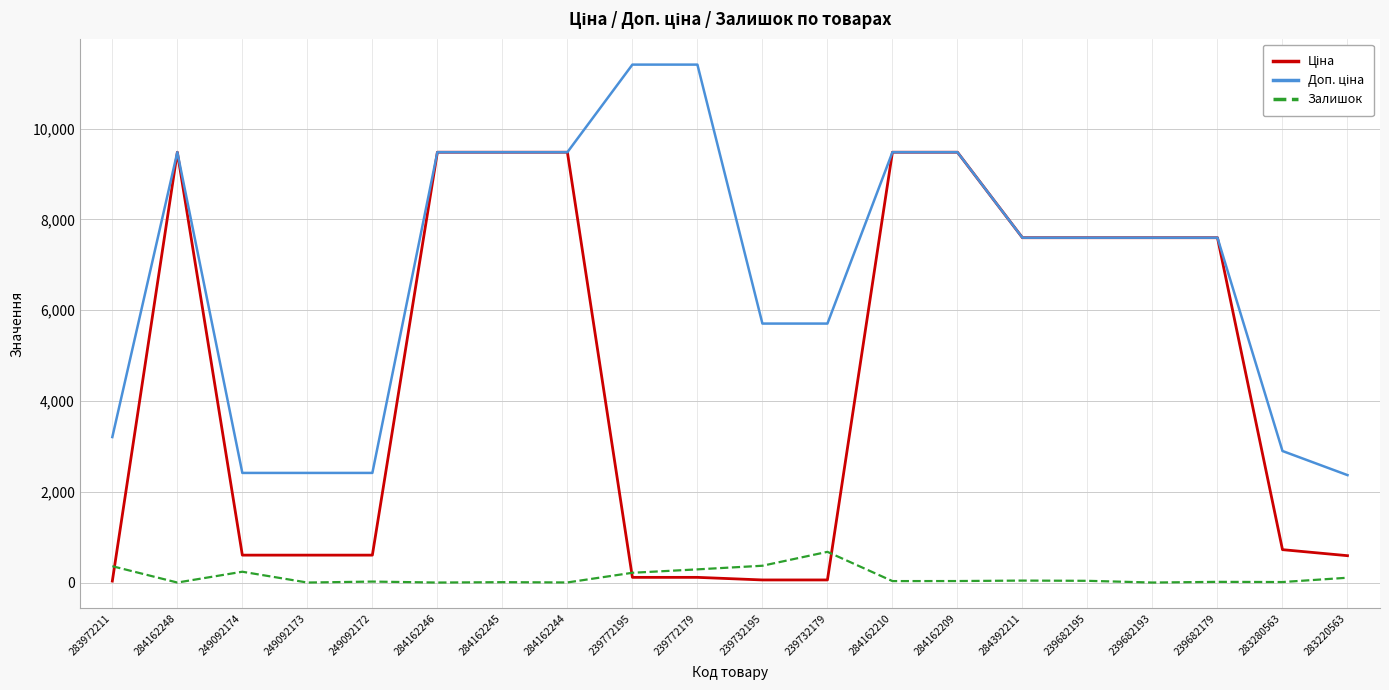

The Залишок series shows 21.0 at 249092172. True or false?

True